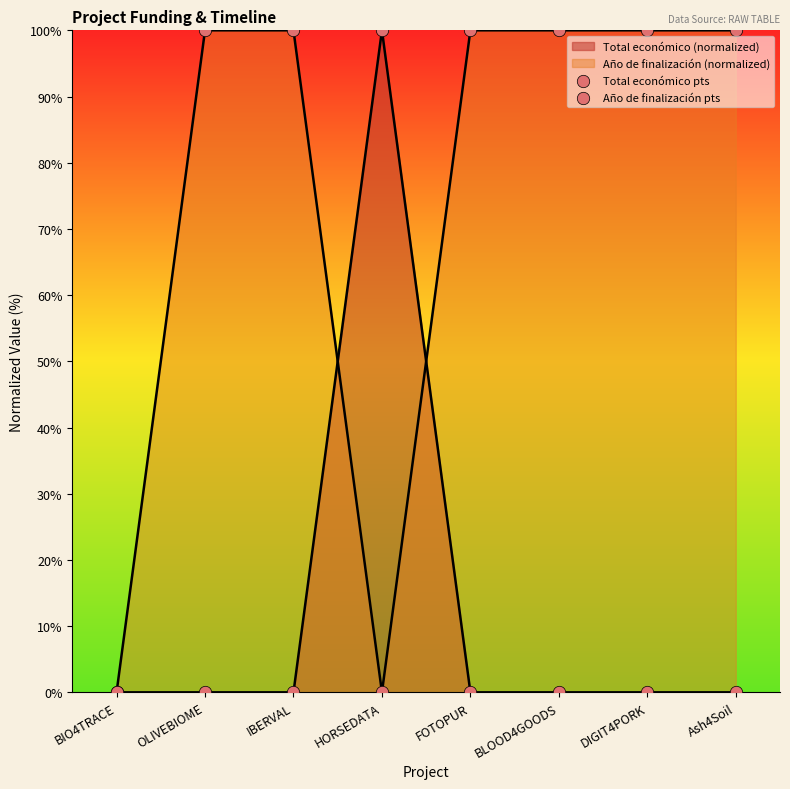

Is the value of Total económico pts at BIO4TRACE greater than the value of Año de finalización pts at Ash4Soil?

No